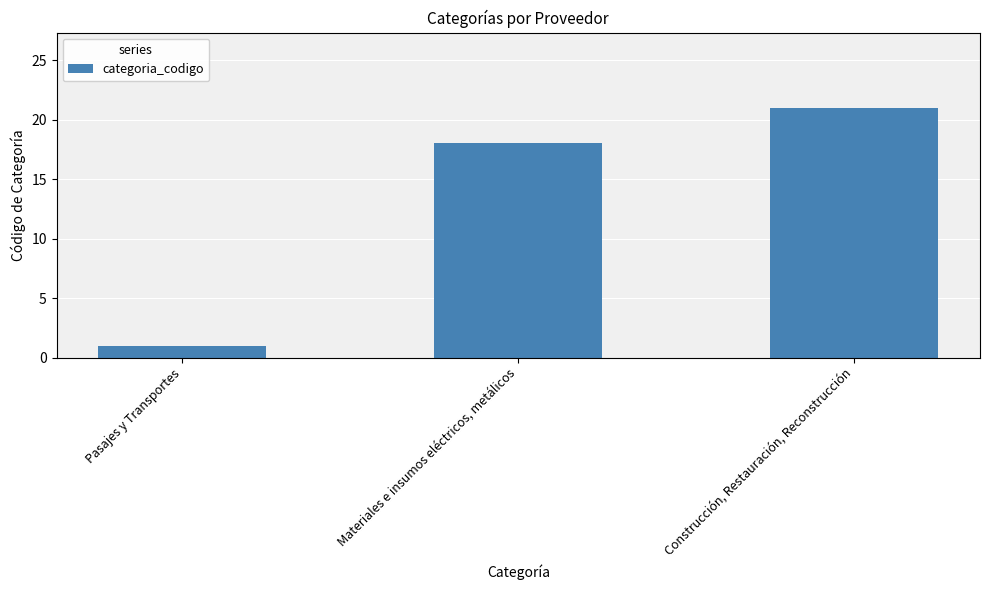

What is the sum of all values?

40